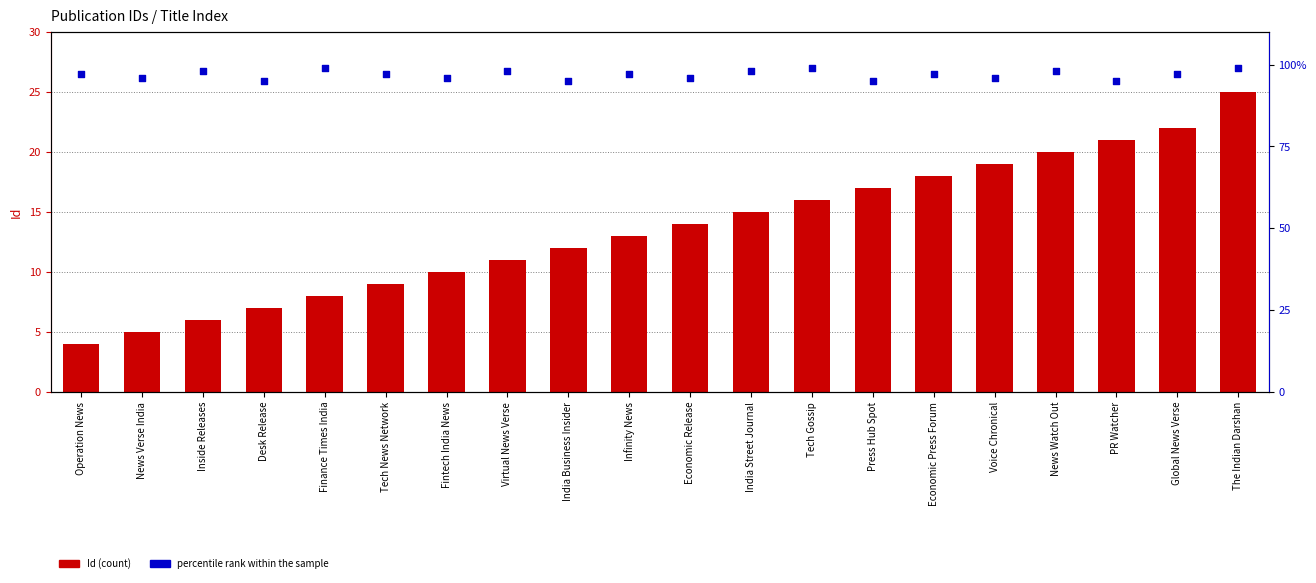

What are all the series names shown in the legend?

Id, percentile rank within the sample